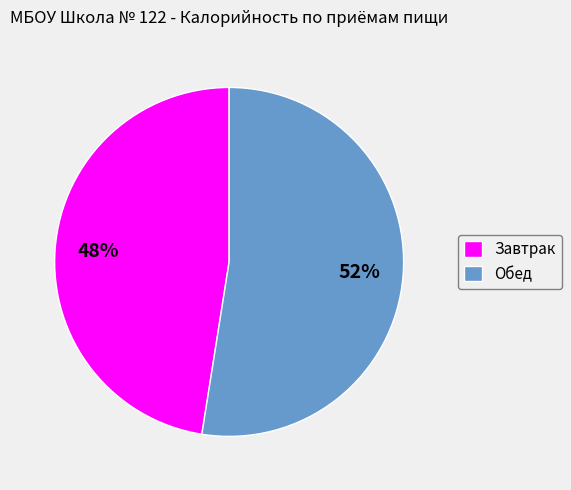

True or false: Обед accounts for 42% of the total.

False